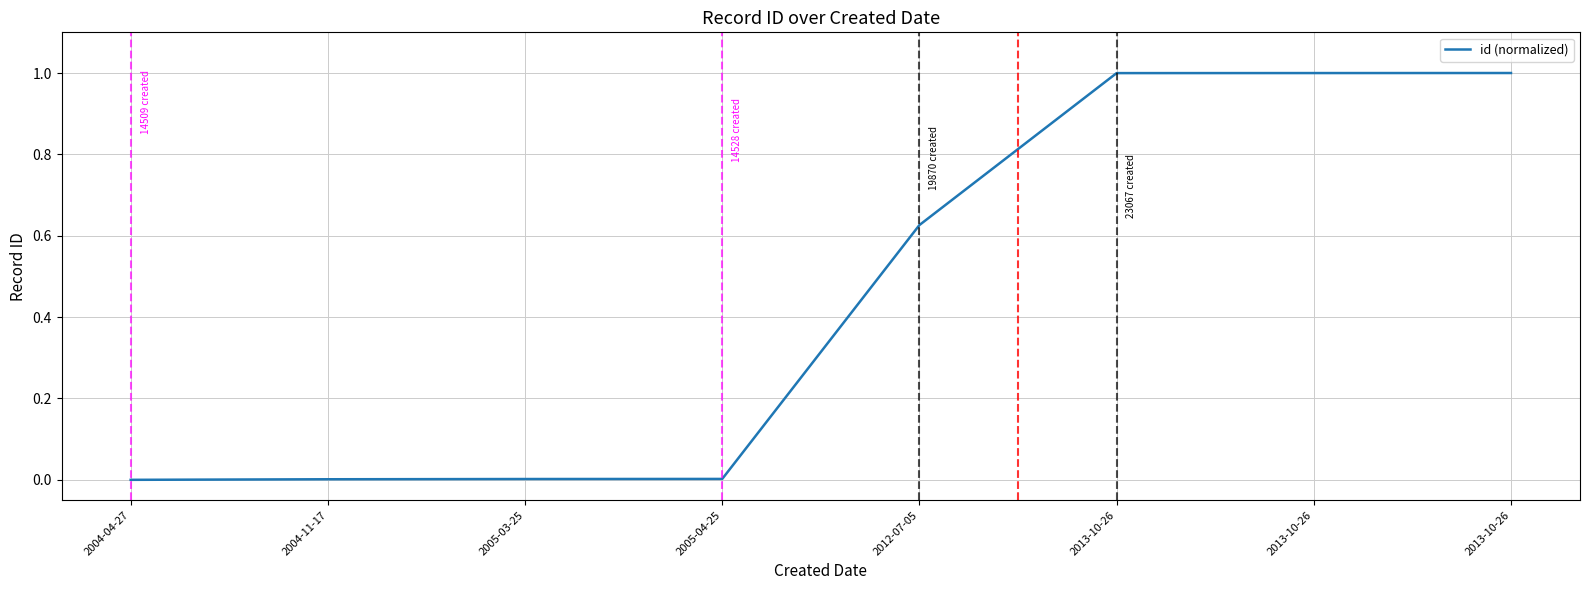

List the labels in order of value, largest first.

2013-10-26, 2013-10-26, 2013-10-26, 2012-07-05, 2005-04-25, 2005-03-25, 2004-11-17, 2004-04-27